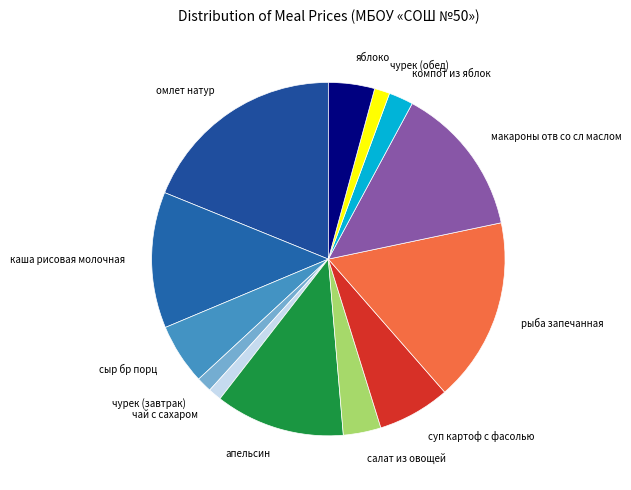

Approximately how many times larger is the value at суп картоф с фасолью compared to компот из яблок?

3.0